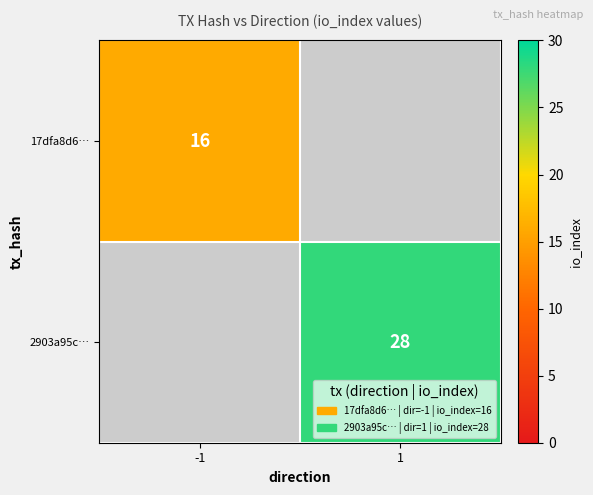

Is it true that 2903a95c… equals 28 at 1?

True